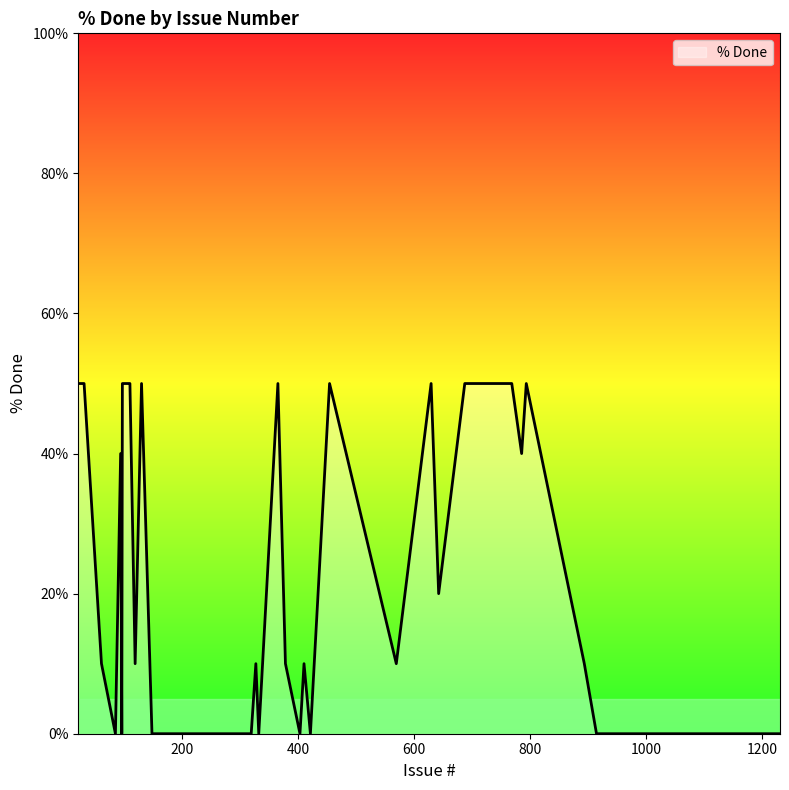

What value does the data have at 97, to the nearest 10?

50